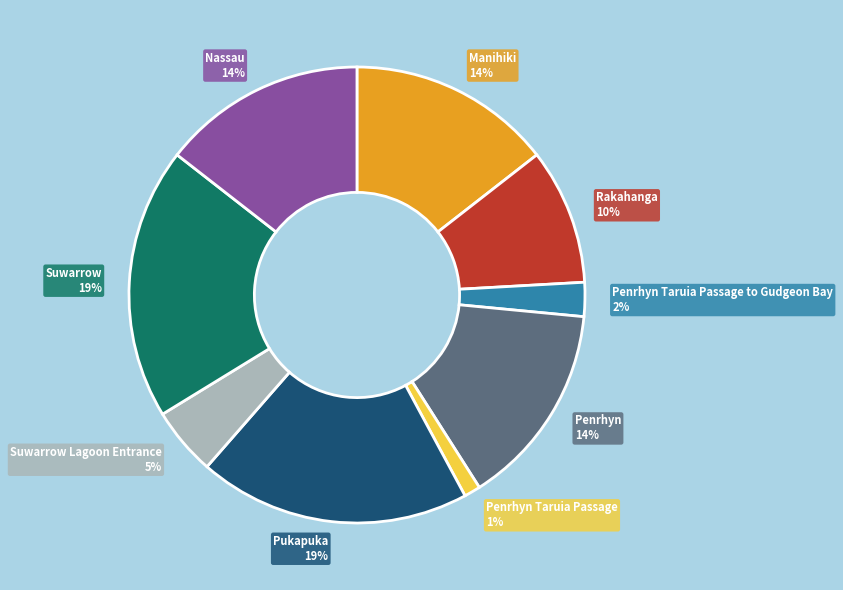

Which has a higher value, Penrhyn Taruia Passage 1% or Rakahanga 10%?

Rakahanga 10%